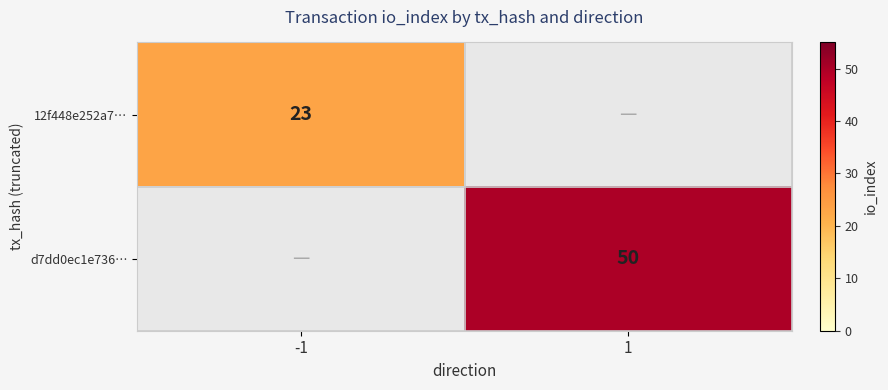

The value of 12f448e252a7… at -1 is 39. True or false?

False